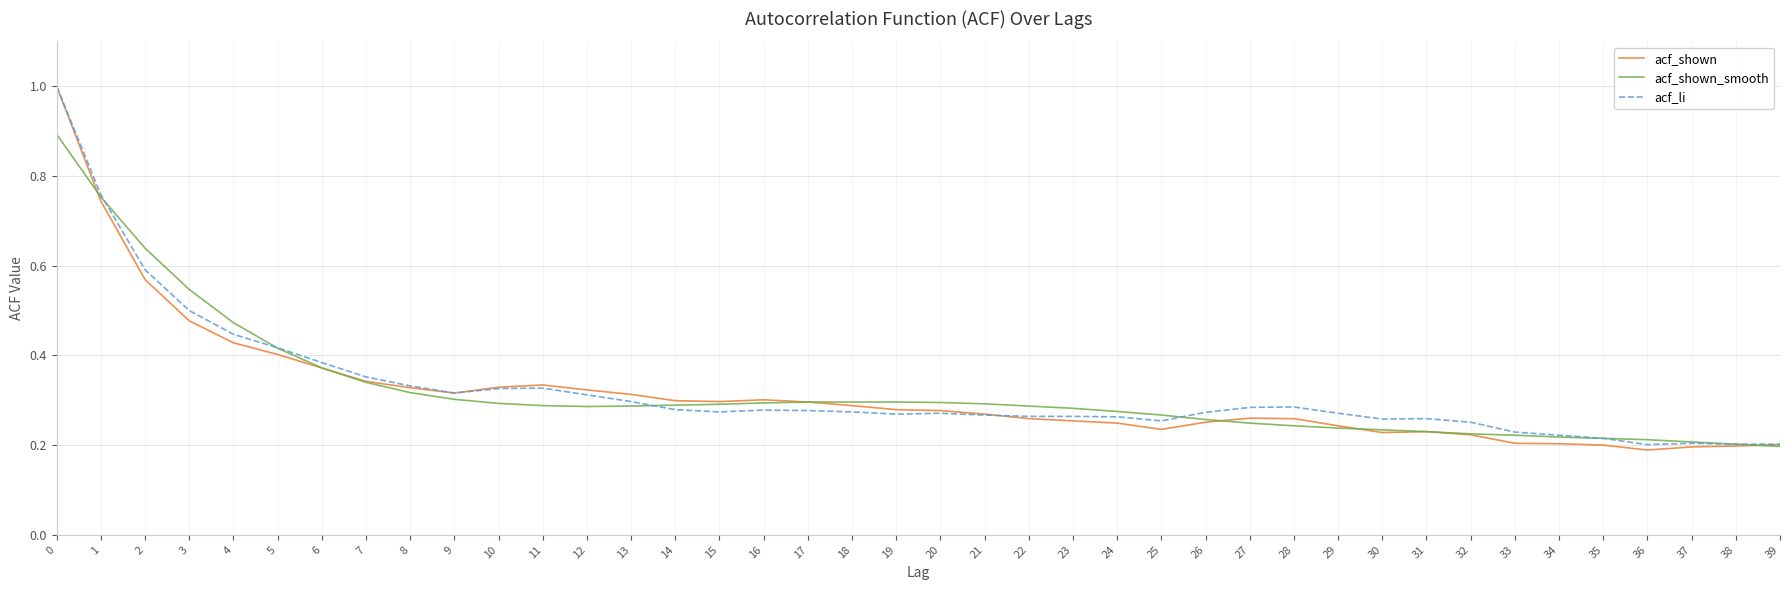

What is the maximum value for acf_shown_smooth?

0.9